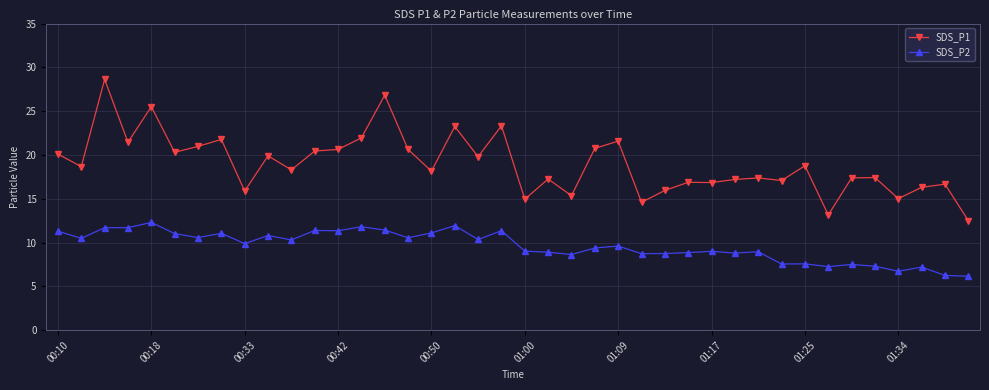

Count the number of categories in the chart.

40